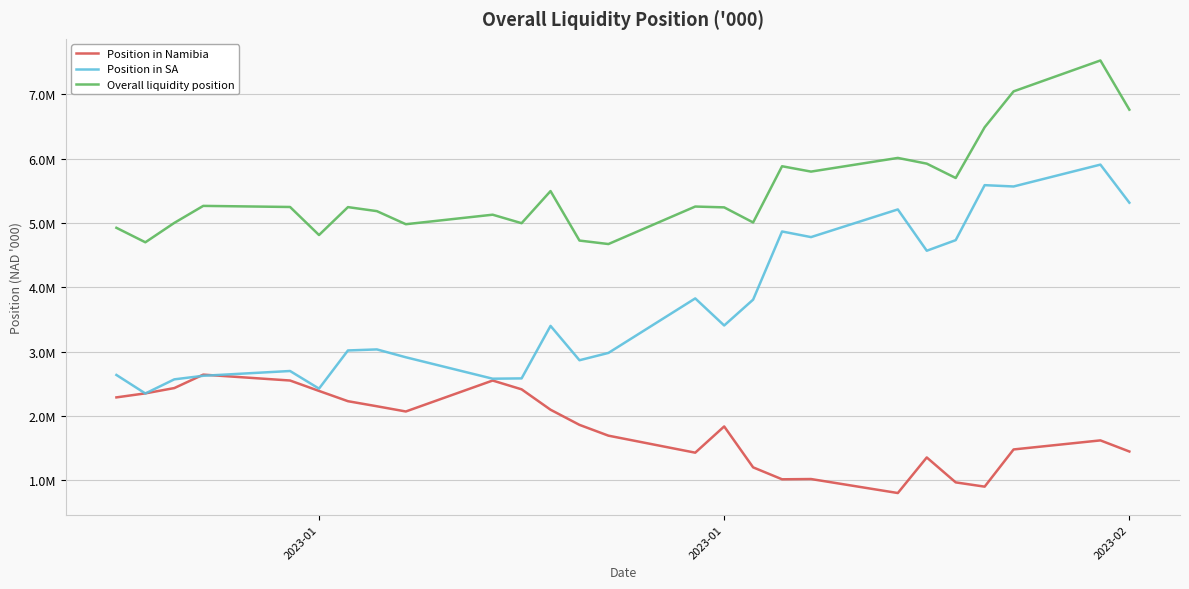

What is the value of the Position in Namibia point at the 21st from the left?

1354514.0